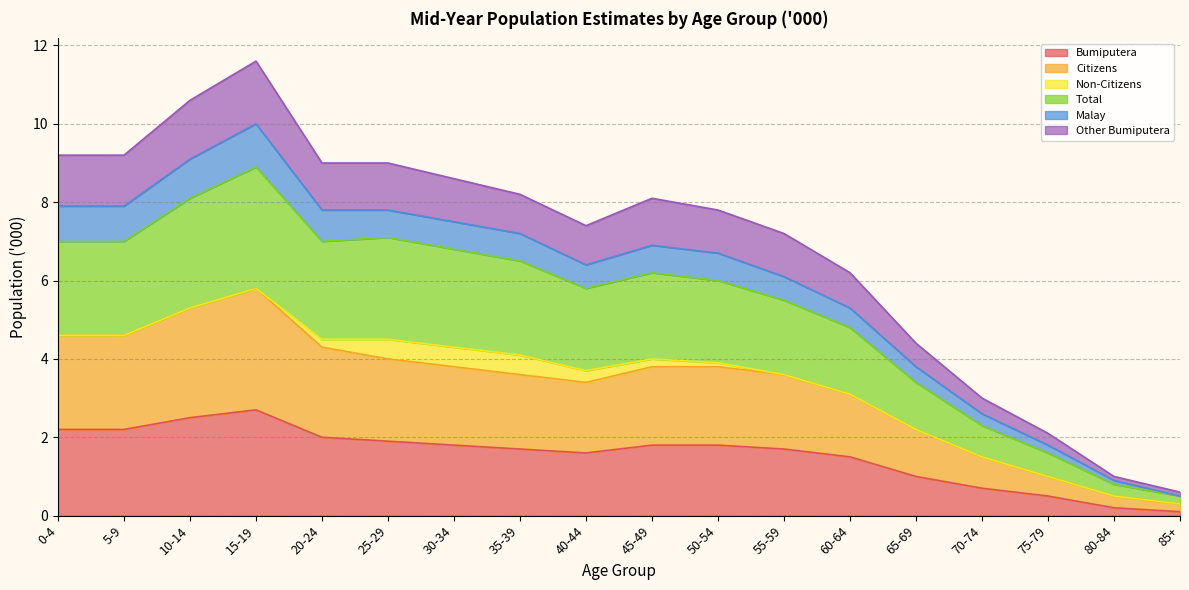

How many interior local peaks does the Bumiputera series have?

1